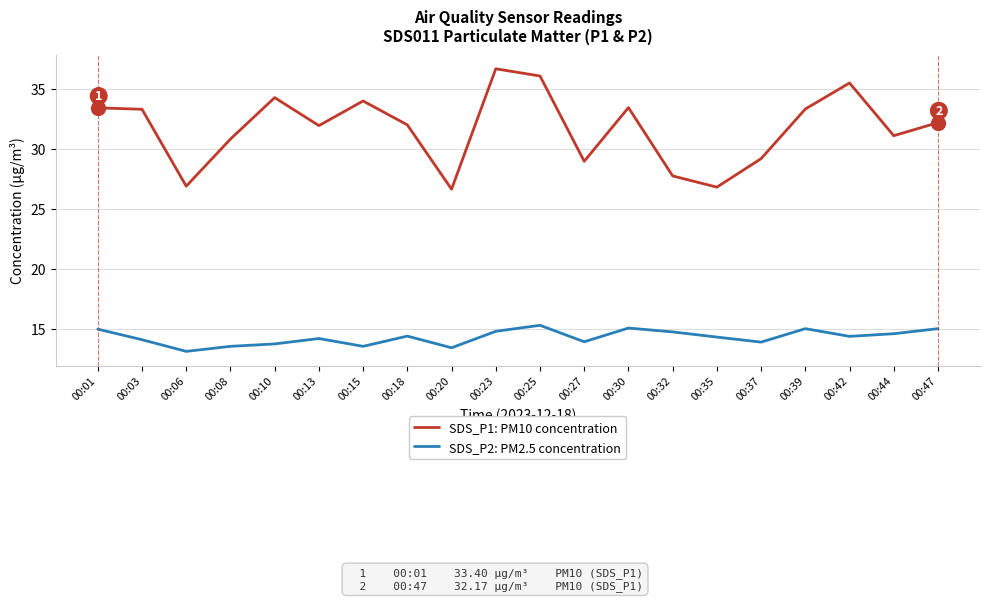

Rank the series by their maximum value, from lowest to highest.

SDS_P2: PM2.5 concentration, SDS_P1: PM10 concentration